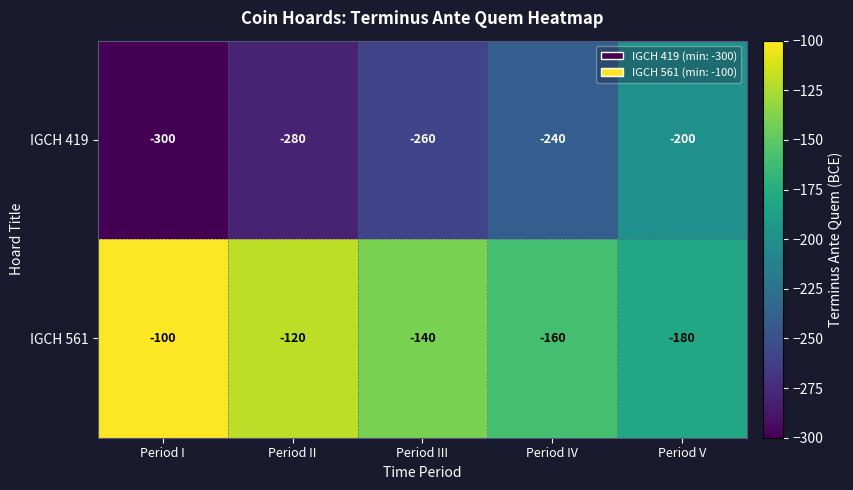

Which series has the largest total across all categories?

IGCH 561